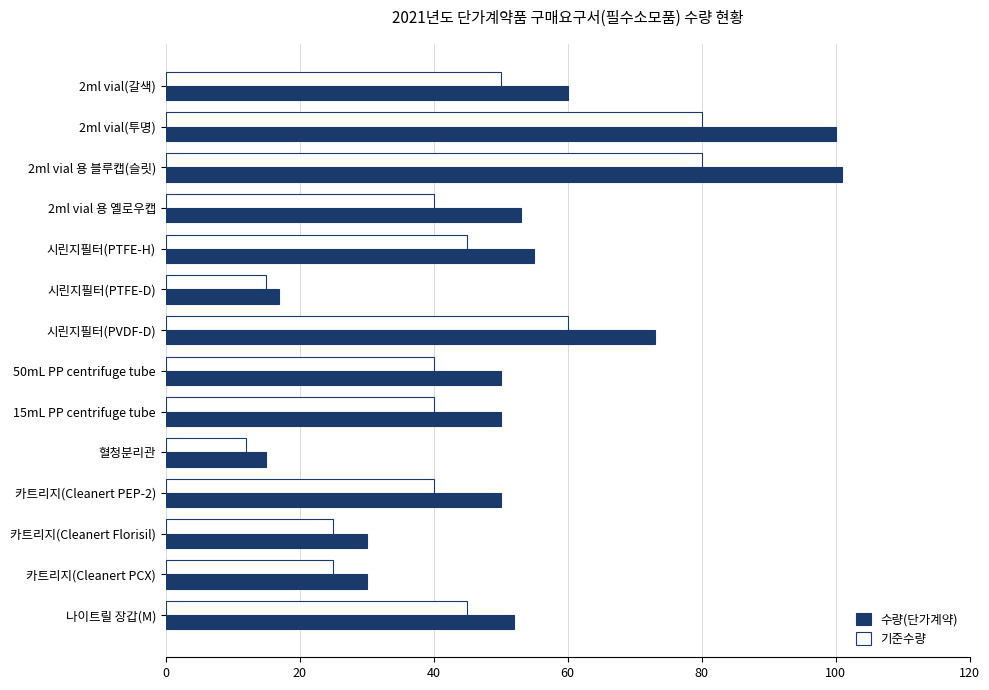

What is the difference between the maximum and minimum values in the 기준수량 series?

68